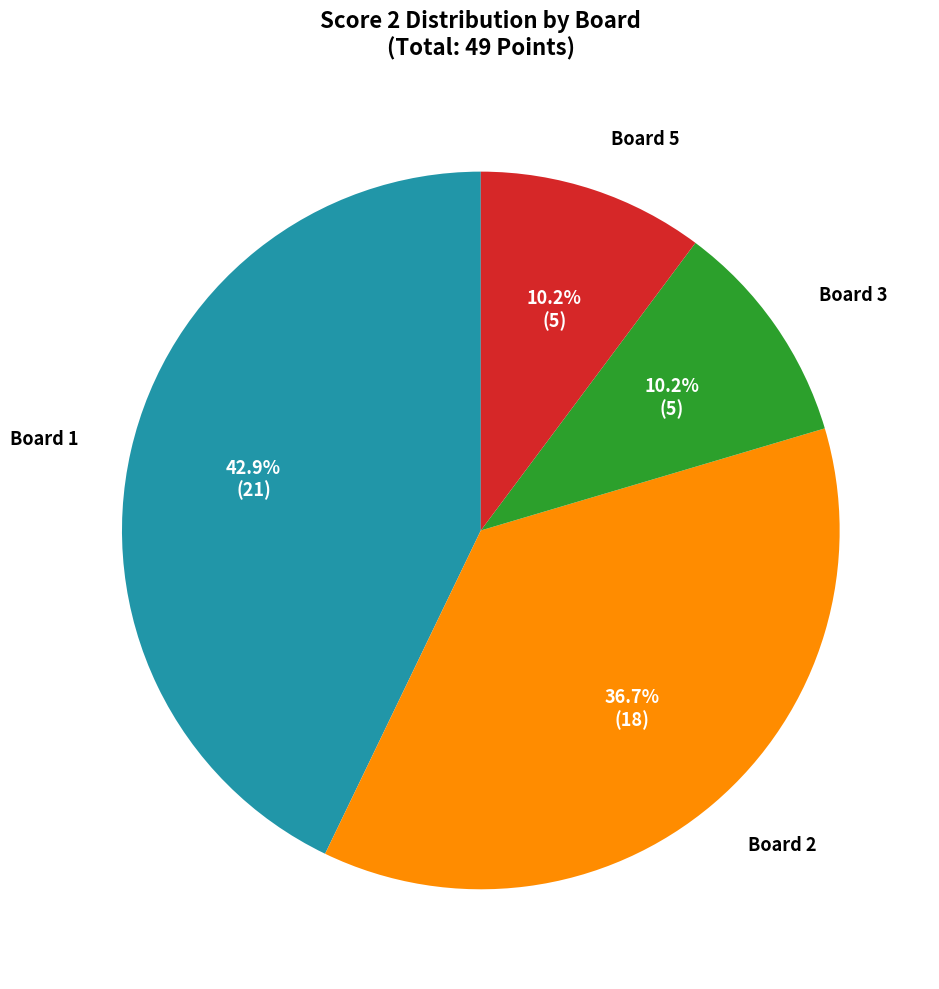

Is there a majority slice in this chart?

No